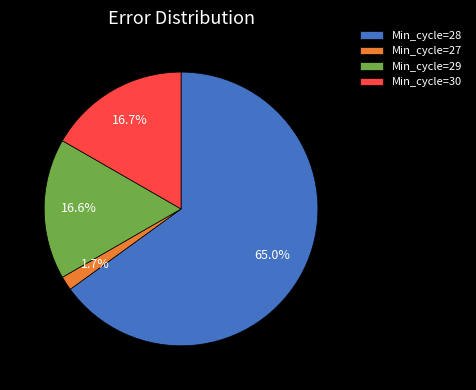

What percentage is NOT represented by Min_cycle=28?

35.0%